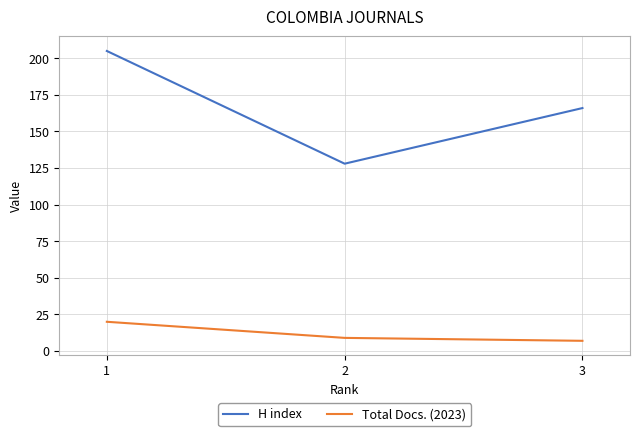

At which label does Total Docs. (2023) first exceed 9?

1